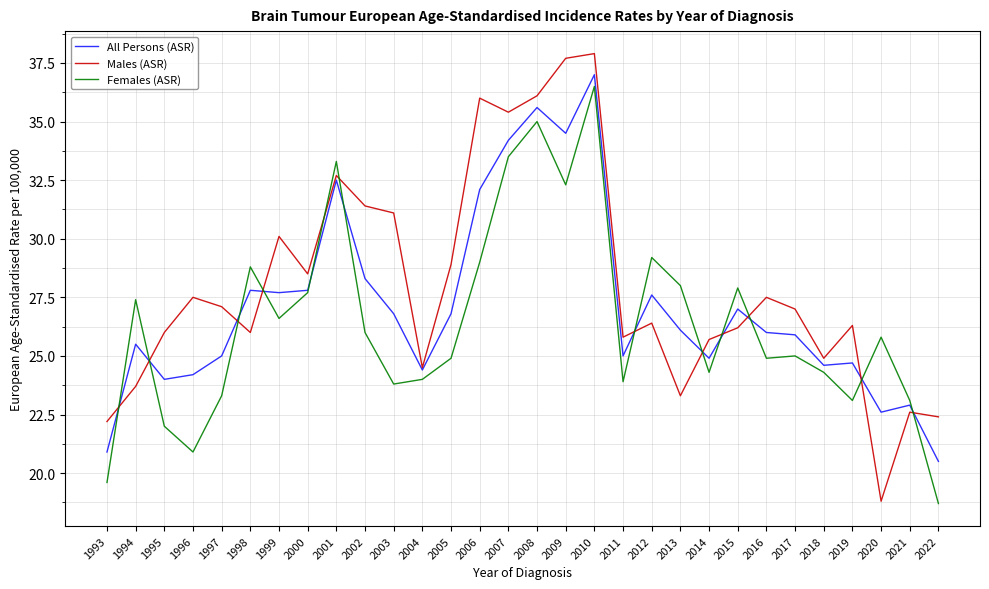

Reading right to left, transcribe all the data shown in this chart.

All Persons (ASR): 20.5	22.9	22.6	24.7	24.6	25.9	26.0	27.0	24.9	26.1	27.6	25.0	37.0	34.5	35.6	34.2	32.1	26.8	24.4	26.8	28.3	32.5	27.8	27.7	27.8	25.0	24.2	24.0	25.5	20.9
Males (ASR): 22.4	22.6	18.8	26.3	24.9	27.0	27.5	26.2	25.7	23.3	26.4	25.8	37.9	37.7	36.1	35.4	36.0	28.9	24.5	31.1	31.4	32.7	28.5	30.1	26.0	27.1	27.5	26.0	23.7	22.2
Females (ASR): 18.7	23.1	25.8	23.1	24.3	25.0	24.9	27.9	24.3	28.0	29.2	23.9	36.5	32.3	35.0	33.5	29.0	24.9	24.0	23.8	26.0	33.3	27.7	26.6	28.8	23.3	20.9	22.0	27.4	19.6